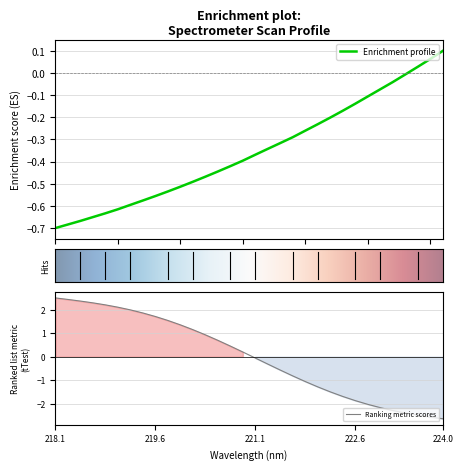

How many values are below 0?

29